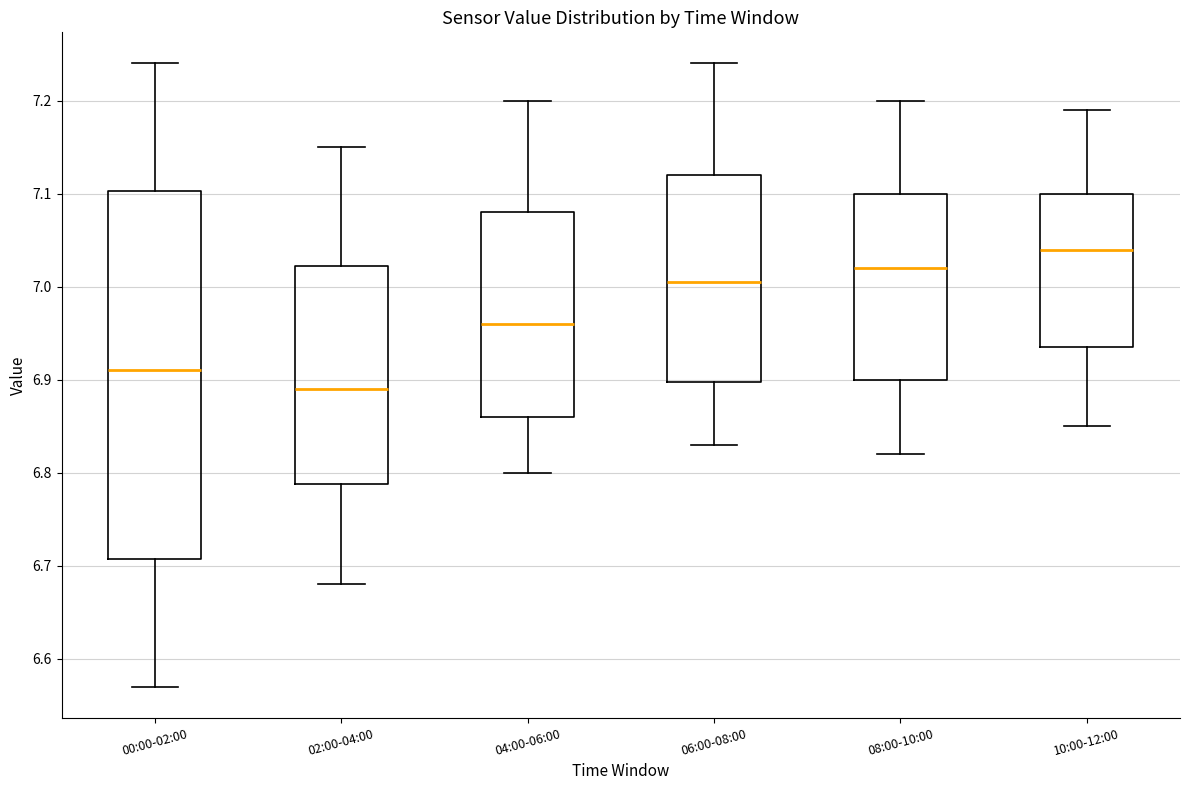

Where does the median line of the box for 02:00-04:00 sit on the y-axis? The values are not printed on the chart, so give them approximately, as read against the axis.

6.89